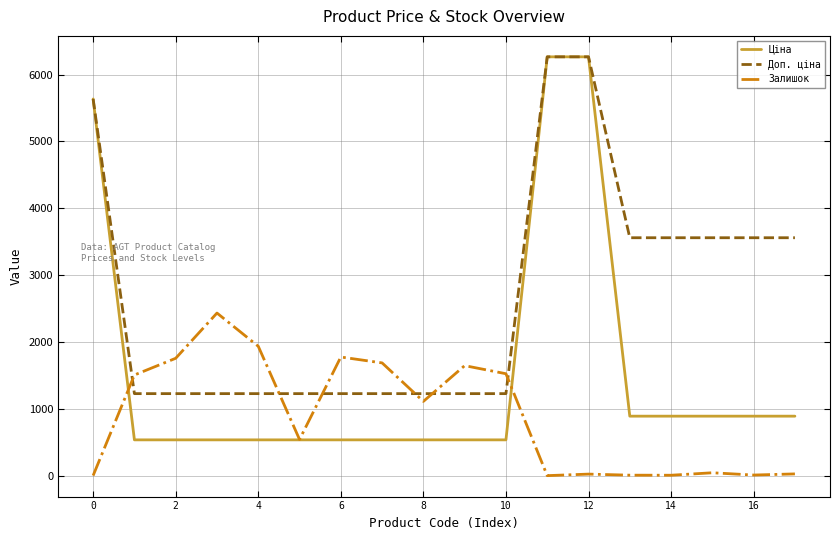

Is this an area chart (filled region under the line)?

No